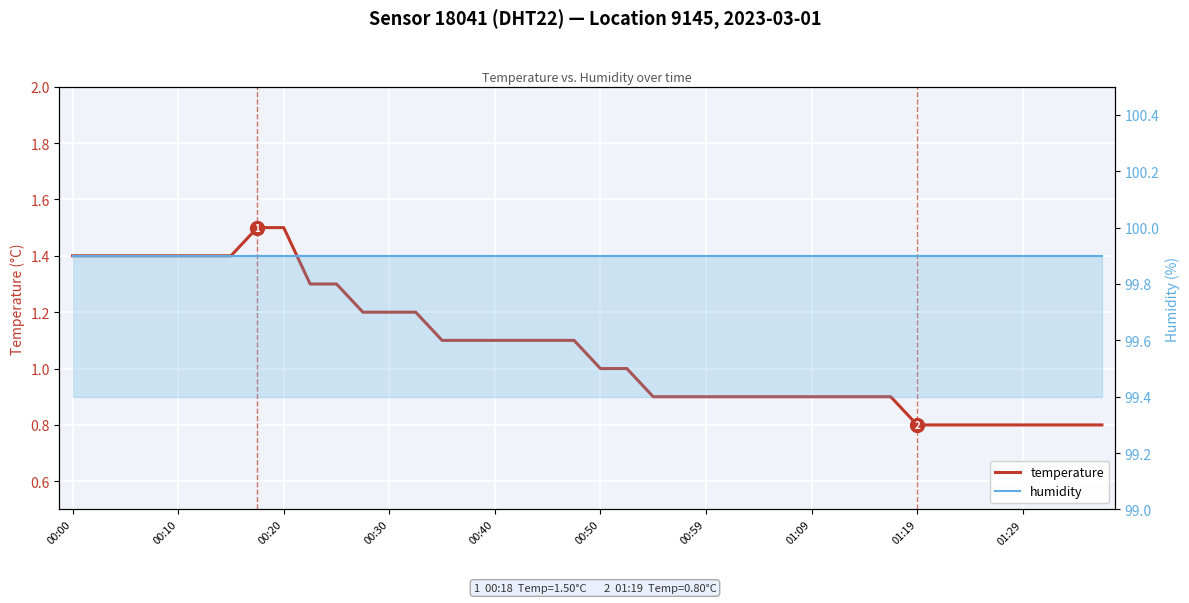

Count the temperature values in the range 0 to 1.

20